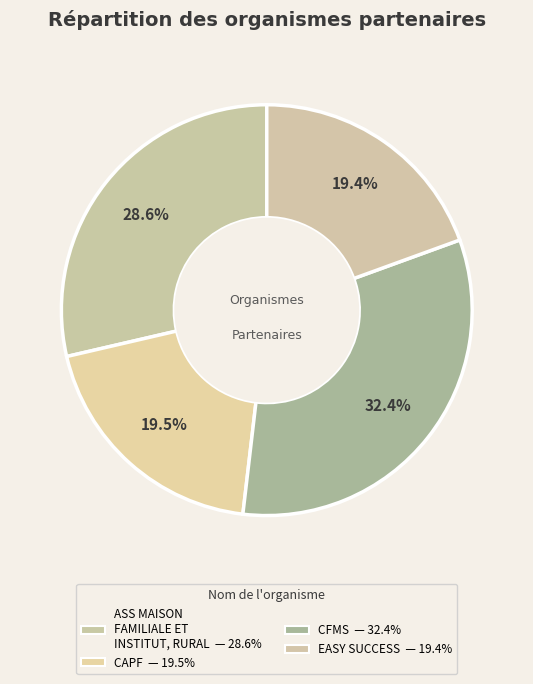

How many segments does this pie chart have?

4